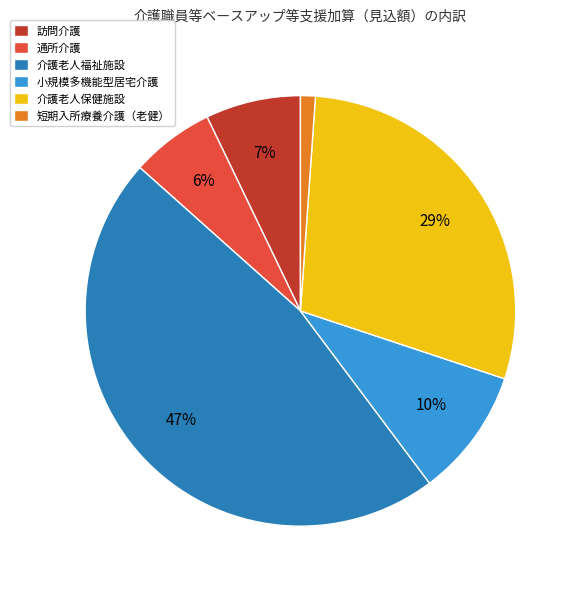

Is it true that 通所介護 is 20% of the pie?

False